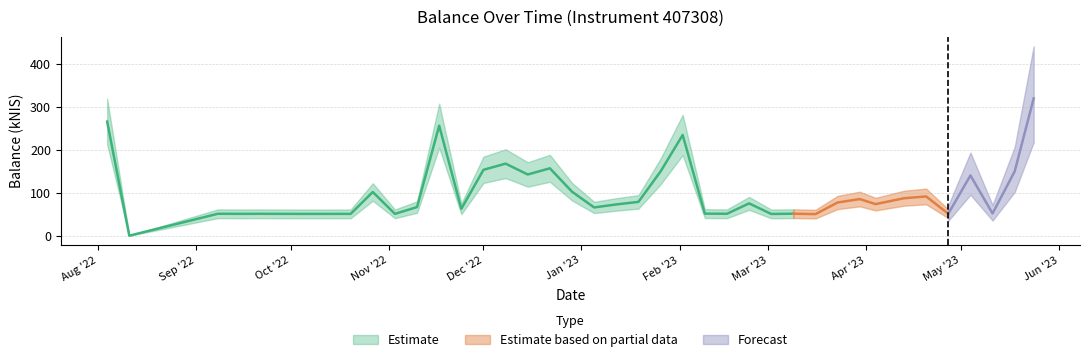

How many data points are above 73?

20